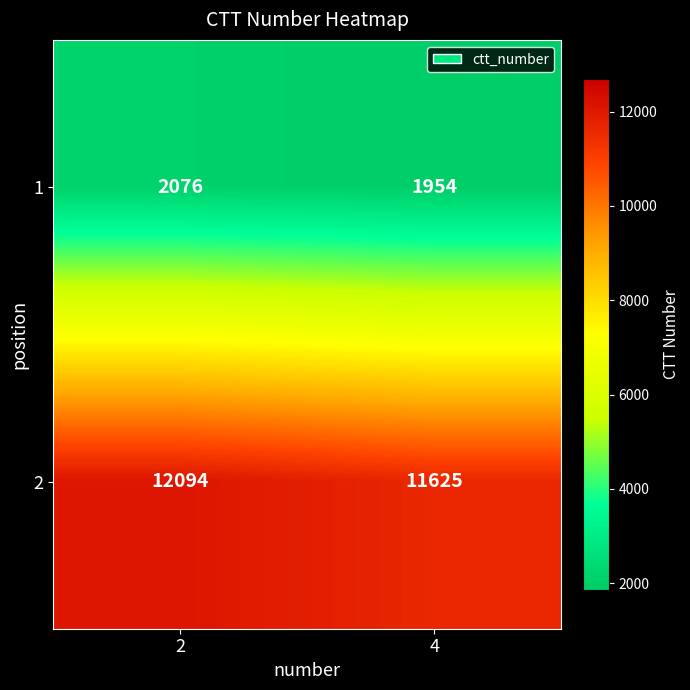

Reading left to right, what are all the values shown in this chart?

1: 2=2076	4=1954
2: 2=12094	4=11625